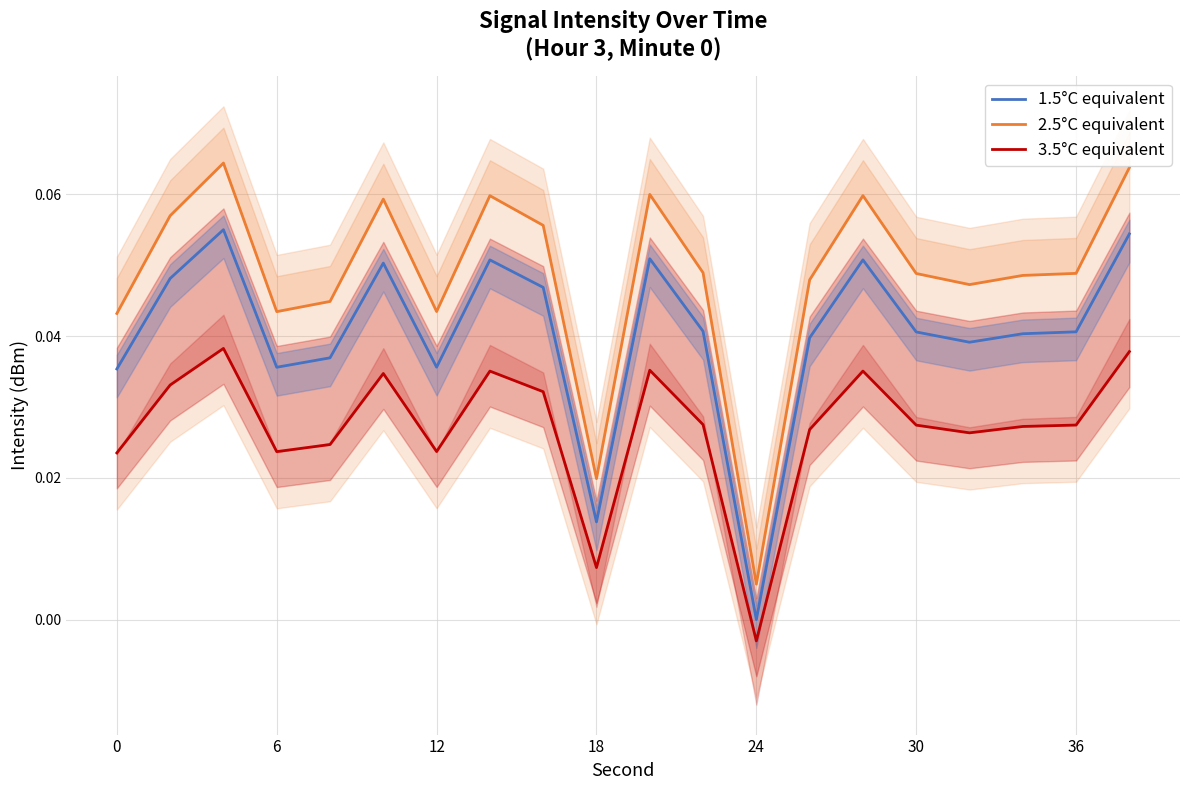

Which category has the lowest value in the 1.5°C equivalent series?

24